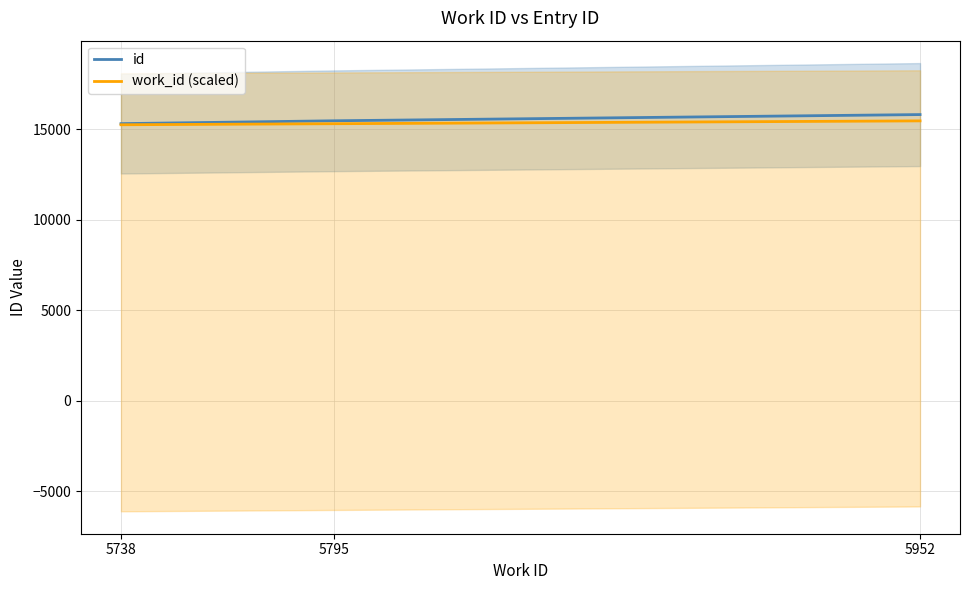

What is the minimum value shown in the chart?

15238